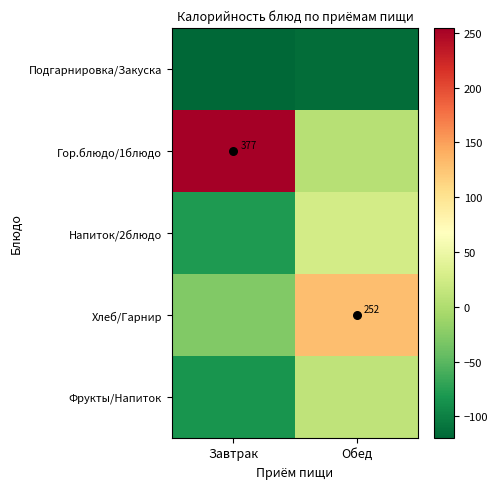

Which series has the widest spread of values?

Гор.блюдо/1блюдо